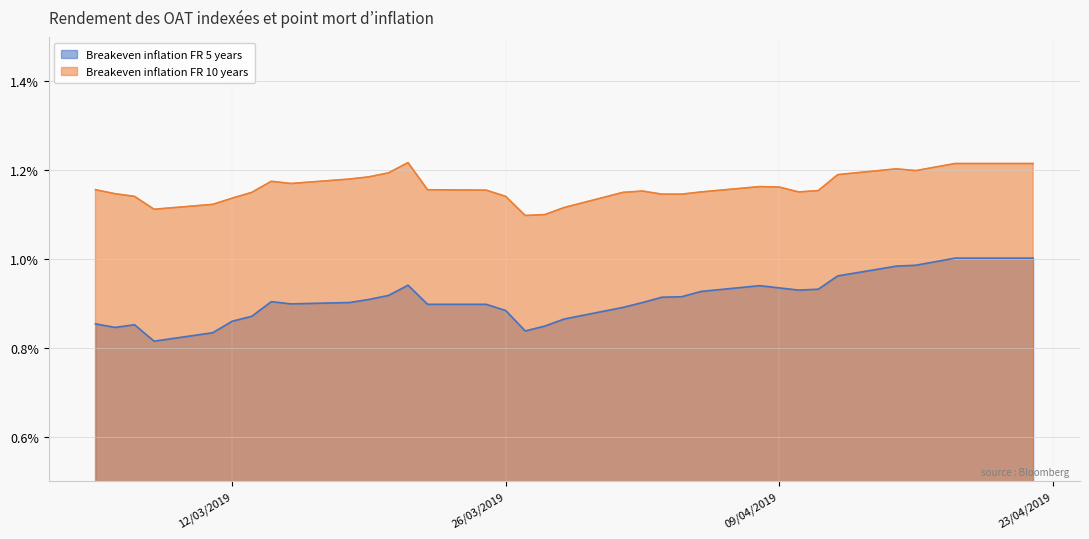

How many interior local peaks does the Breakeven inflation FR 5 years series have?

4